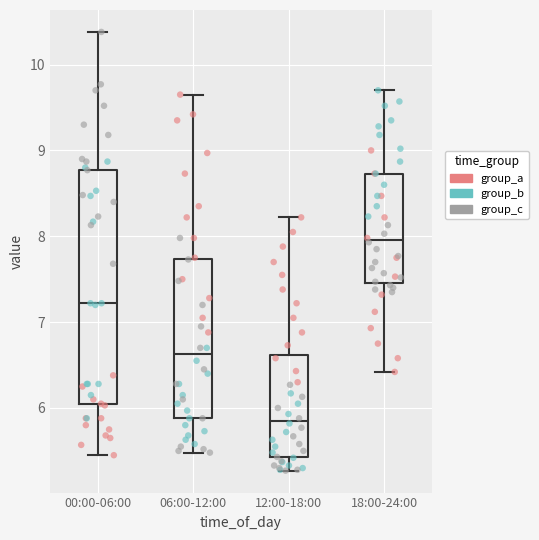

Reading left to right, read every box against the y-axis: the position of its median line, the range the box covers, and the ends of its whiskers. The values are not printed on the chart, so give them approximately, as read against the axis.

00:00-06:00: median 7.2, box 6.0 to 8.8, whiskers 5.5 to 10.4
06:00-12:00: median 6.6, box 5.9 to 7.7, whiskers 5.5 to 9.7
12:00-18:00: median 5.9, box 5.4 to 6.6, whiskers 5.3 to 8.2
18:00-24:00: median 8.0, box 7.5 to 8.7, whiskers 6.4 to 9.7